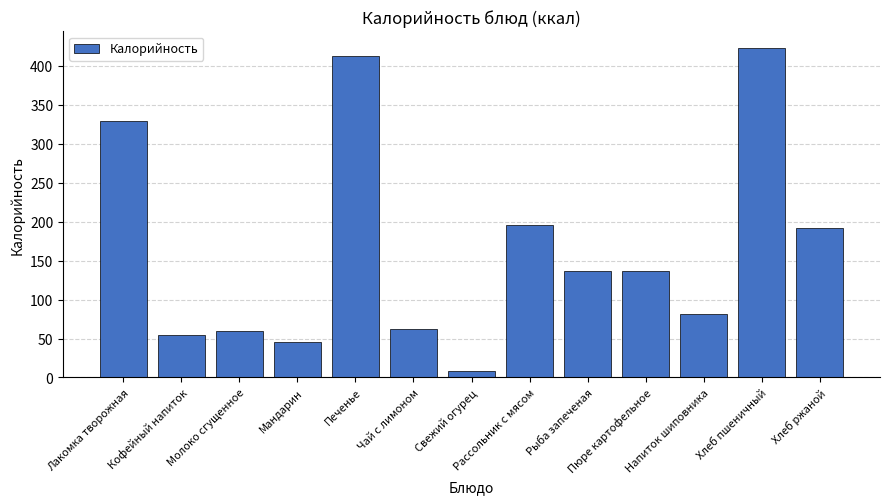

What is the value of the 2nd bar from the left?

54